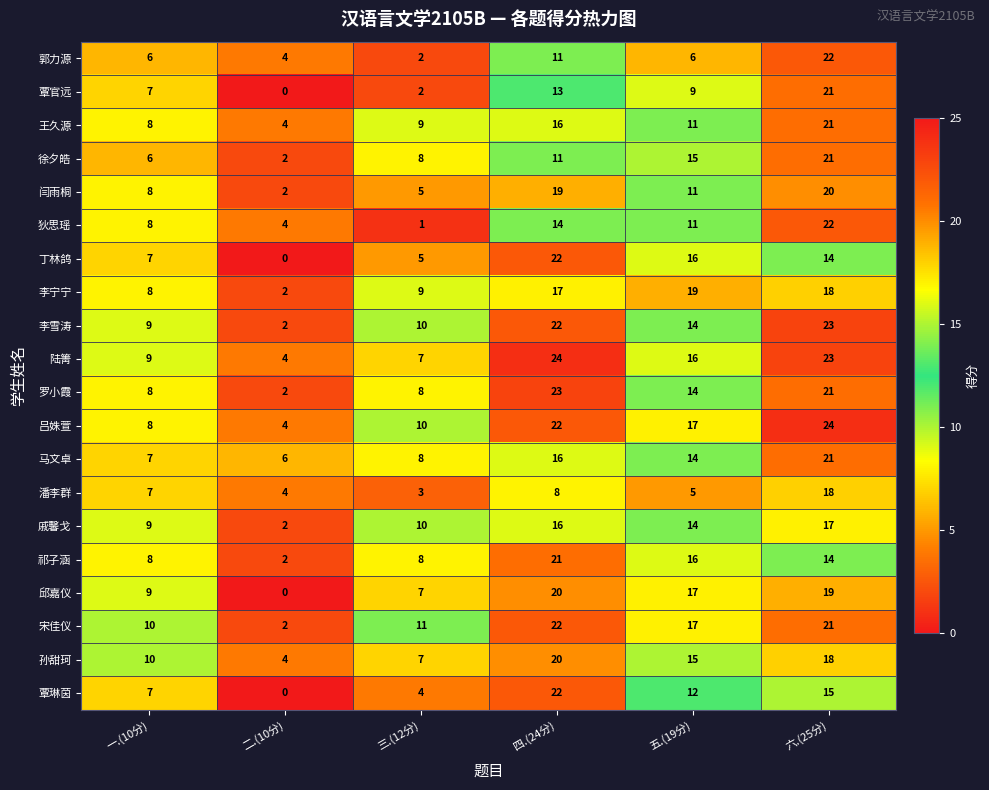

What is the highest value of the 祁子涵 series?

21